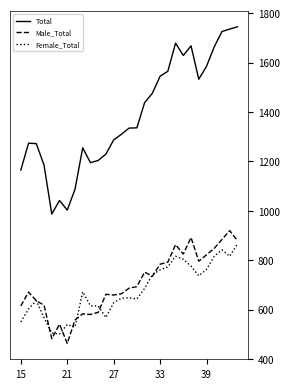

Which series has the largest range (max minus min)?

Total